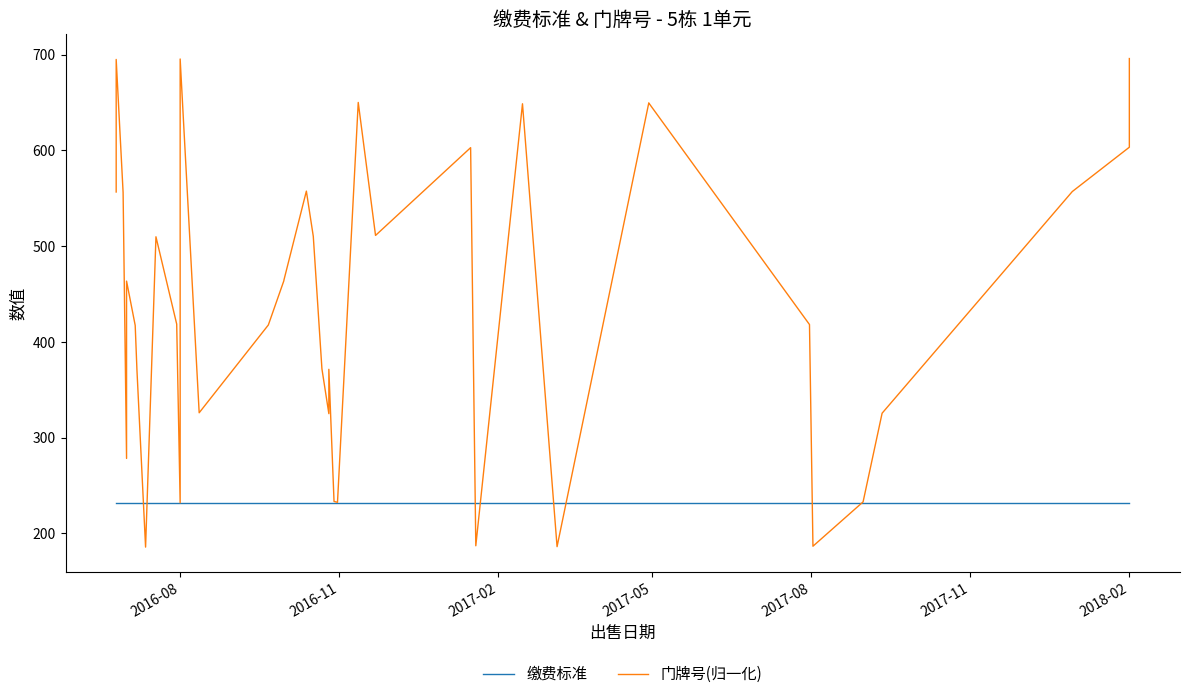

Rank the series by their maximum value, from highest to lowest.

门牌号(归一化), 缴费标准